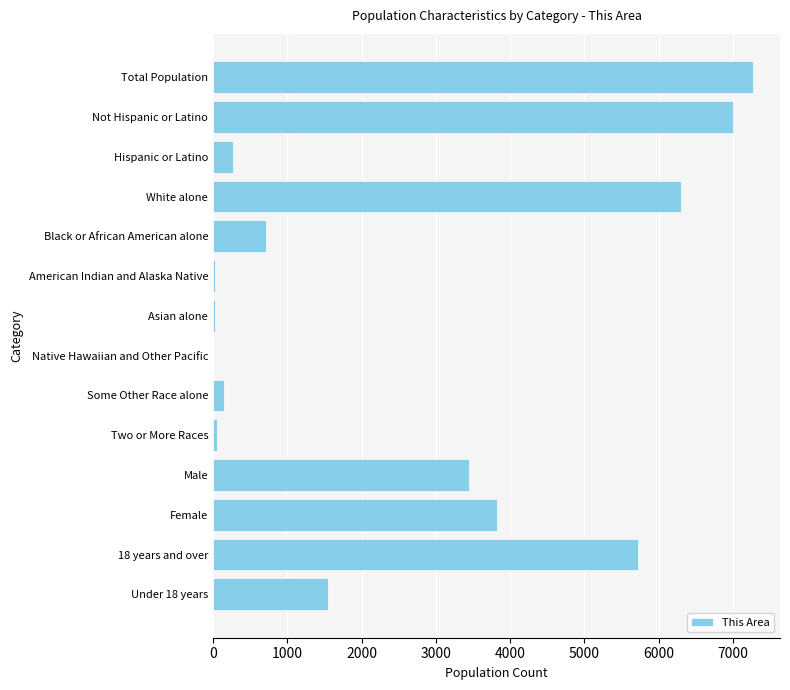

Between Asian alone and Total Population, which is larger?

Total Population